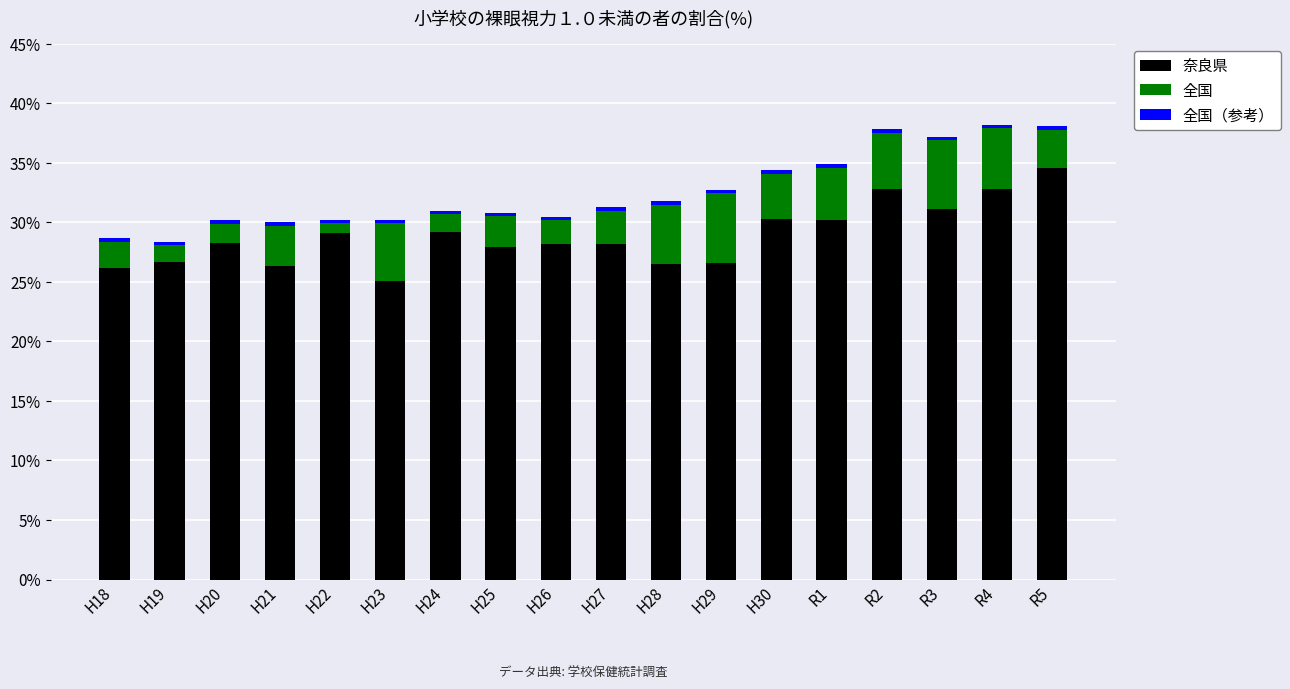

What is the difference between the second highest and minimum values in the 奈良県 series?

7.7